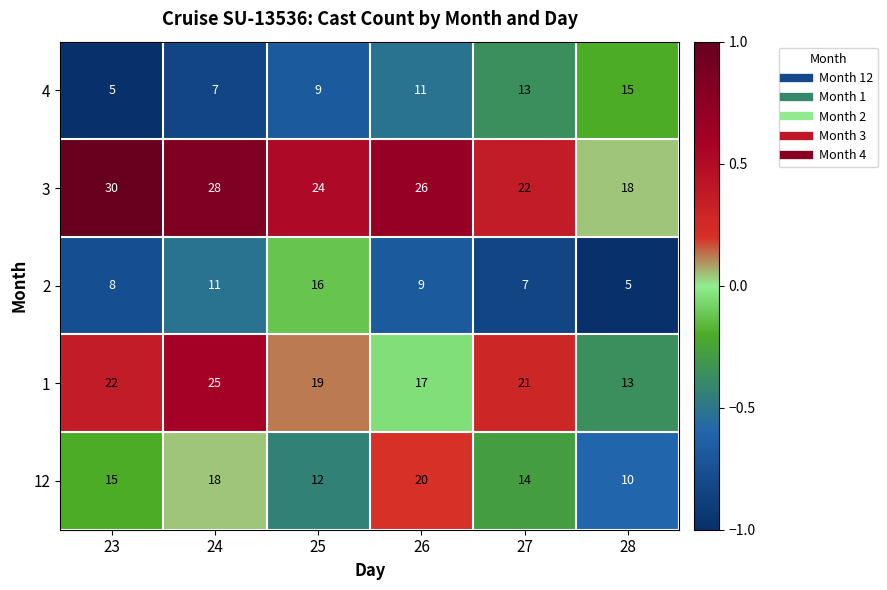

What is the sum of the 1 values at 27 and 26?

38